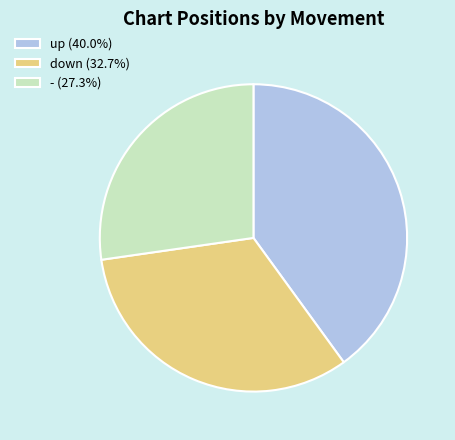

Approximately how many times larger is the value at - (27.3%) compared to down (32.7%)?

0.8